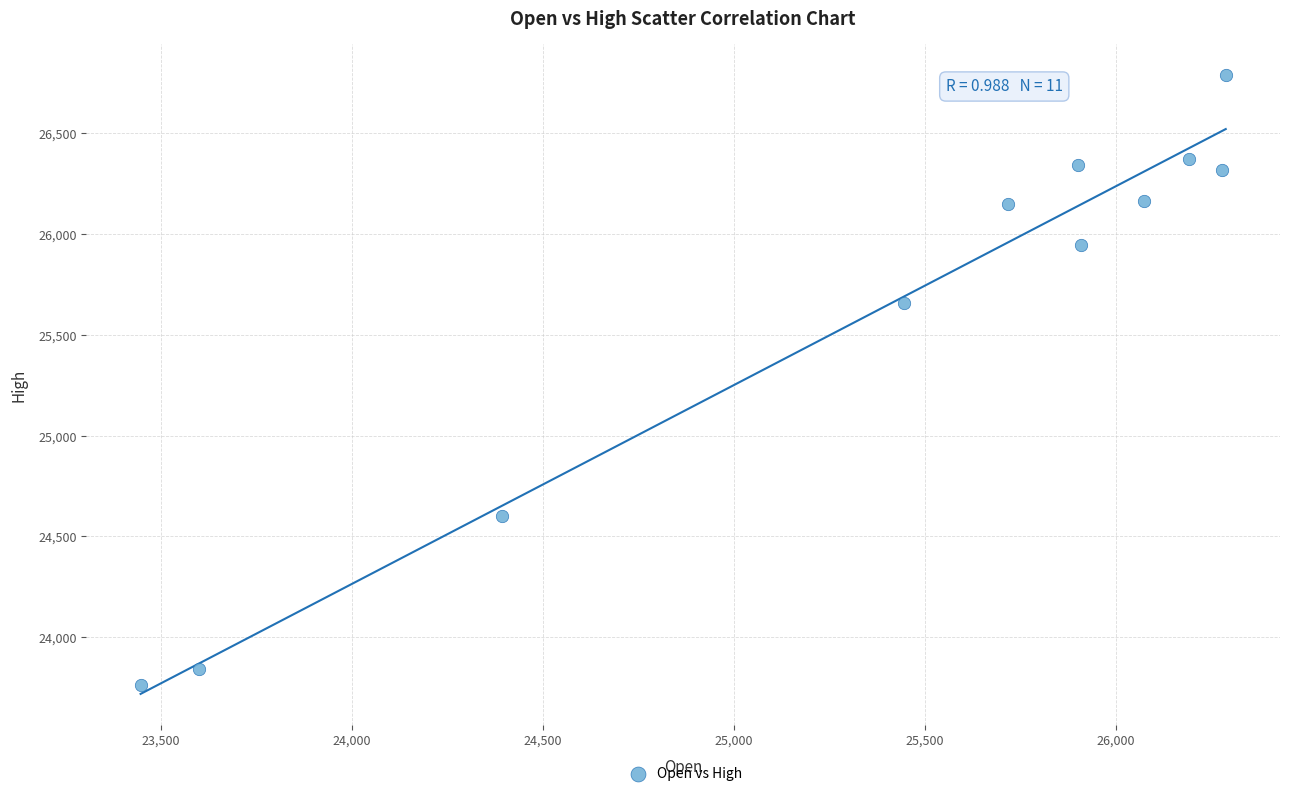

What is the average X value?

25386.2